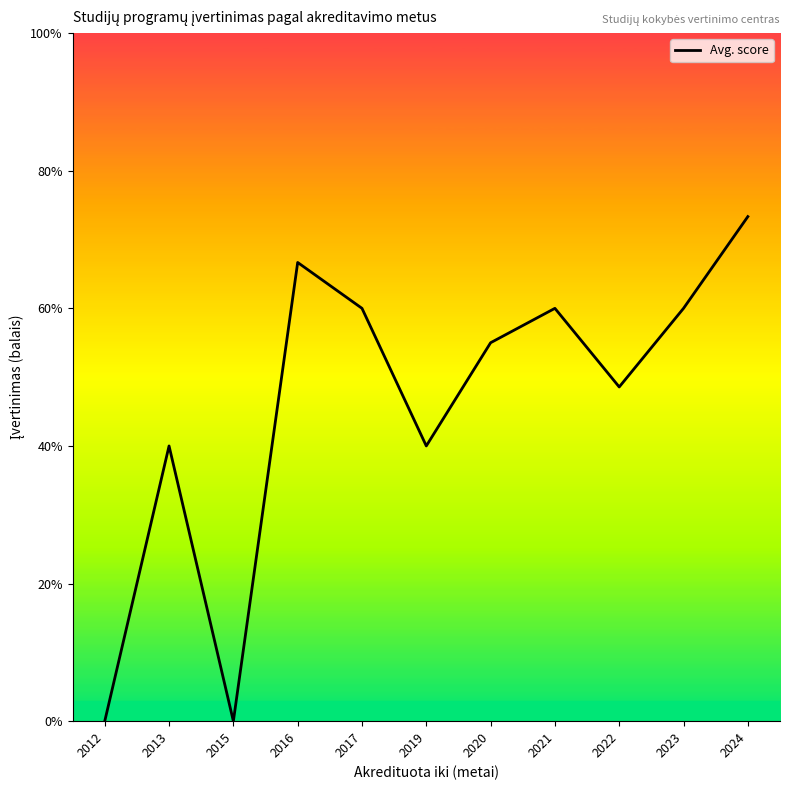

Reading right to left, list all the values displayed in this chart.

3.7	3.0	2.4	3.0	2.8	2.0	3.0	3.3	0.0	2.0	0.0